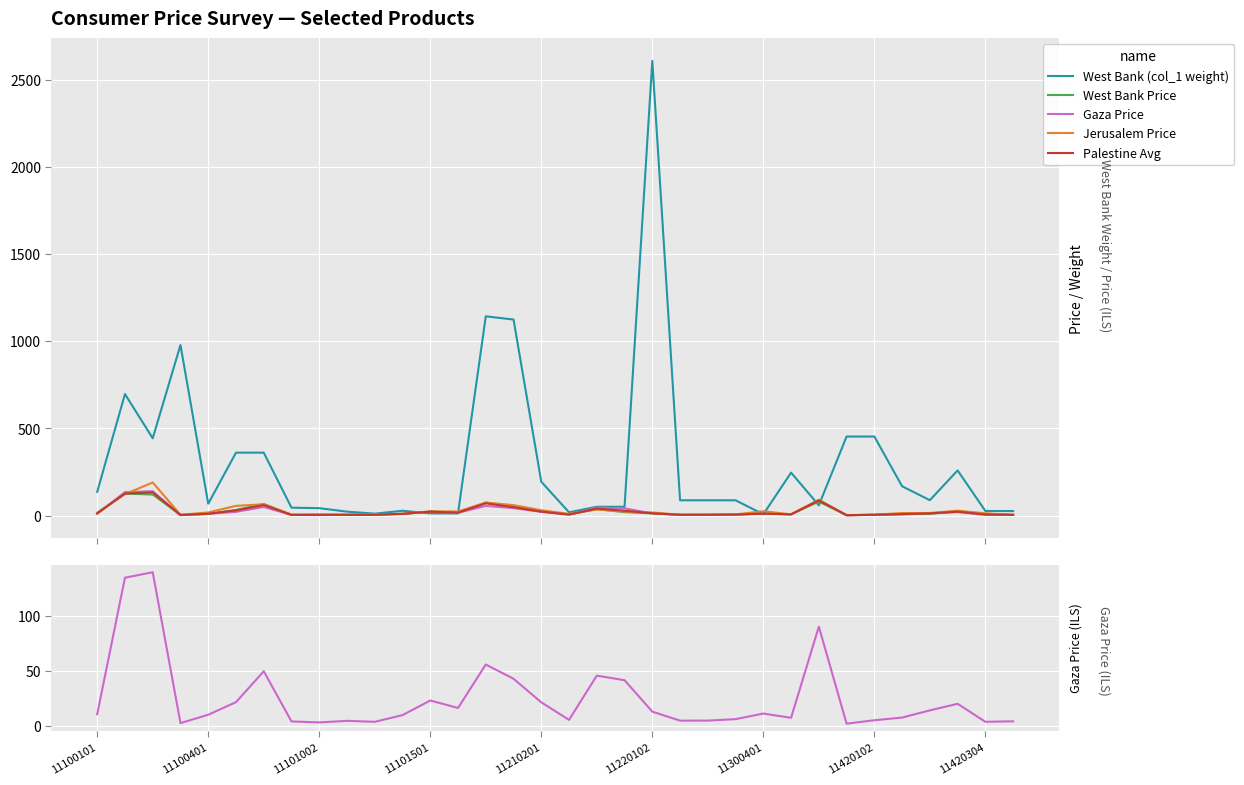

Where is West Bank (col_1 weight) nearest to the value 1307?

14